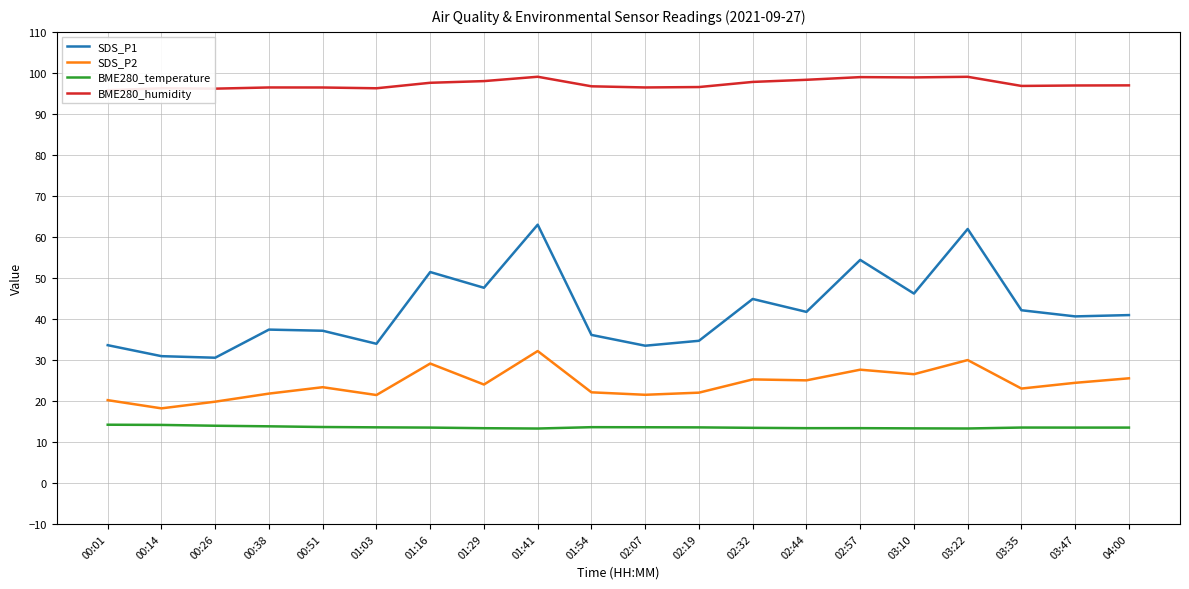

Between 03:22 and 03:47, which is larger?

03:22